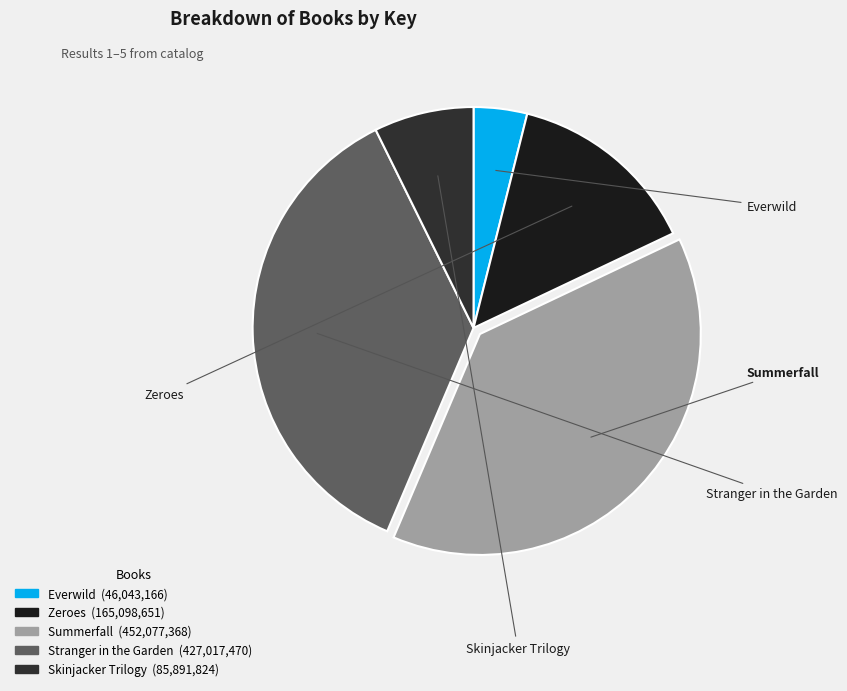

Which category has the smallest portion of the pie?

Everwild